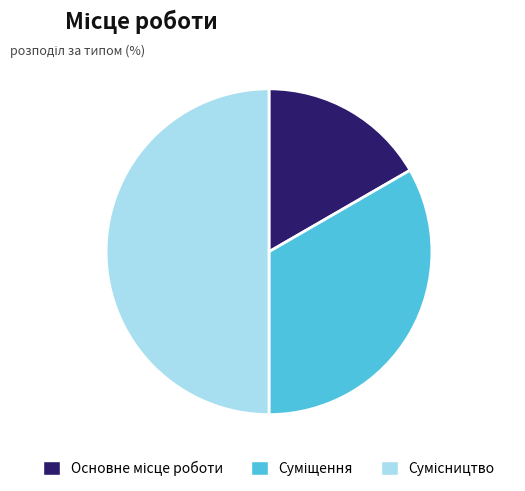

How many segments does this pie chart have?

3